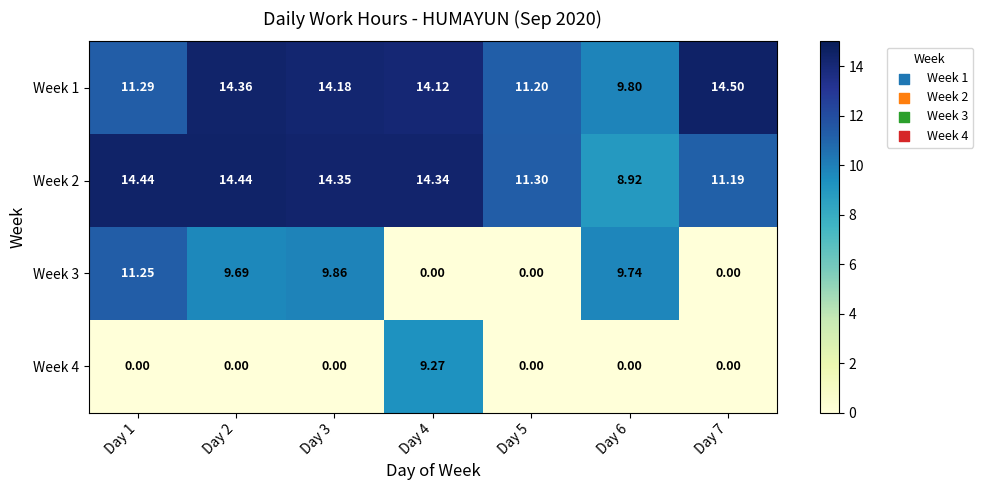

Rank the series at Day 3 from highest to lowest value.

Week 2, Week 1, Week 3, Week 4